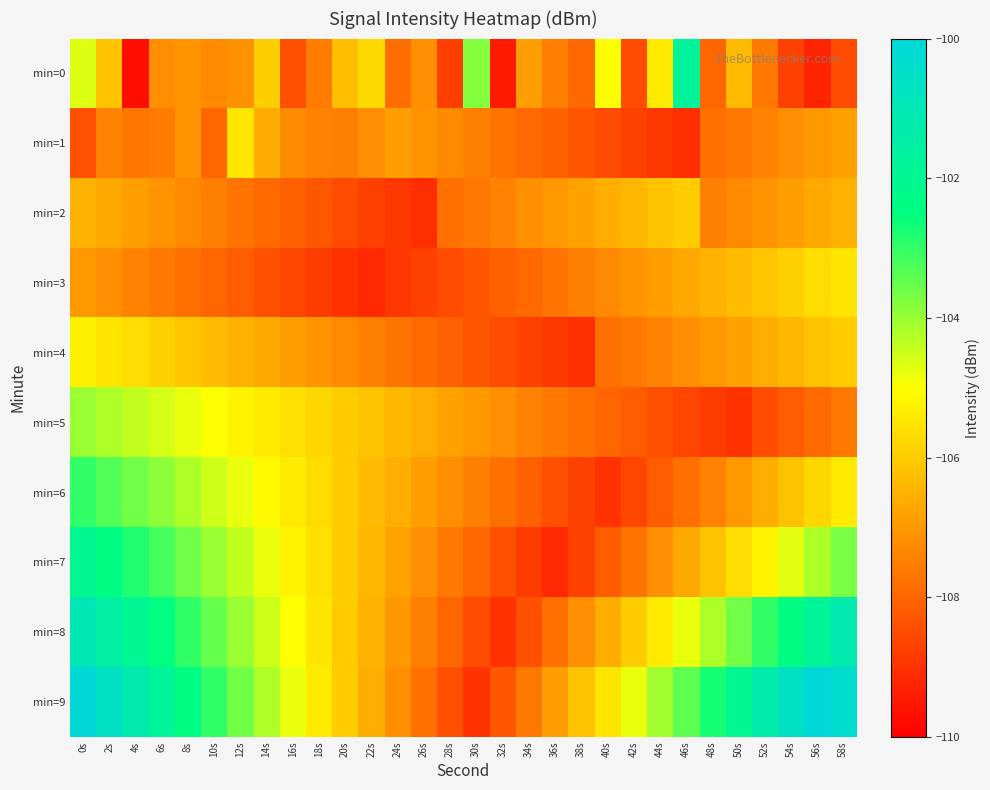

Between 32s and 28s, which is larger?

28s